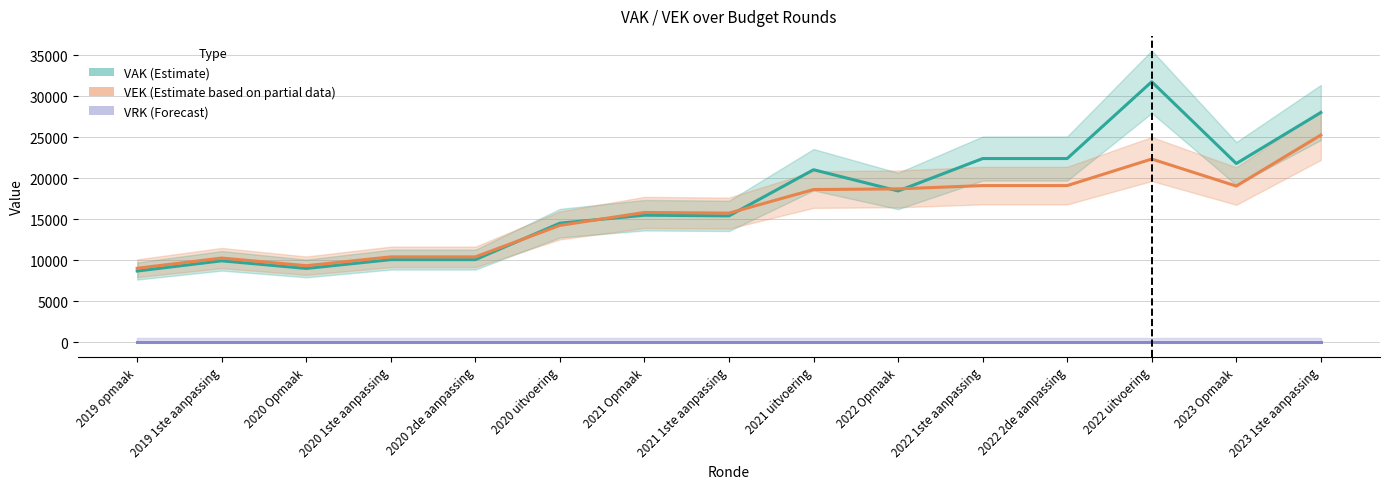

True or false: VRK (Forecast) and VAK (Estimate) intersect in this chart.

False